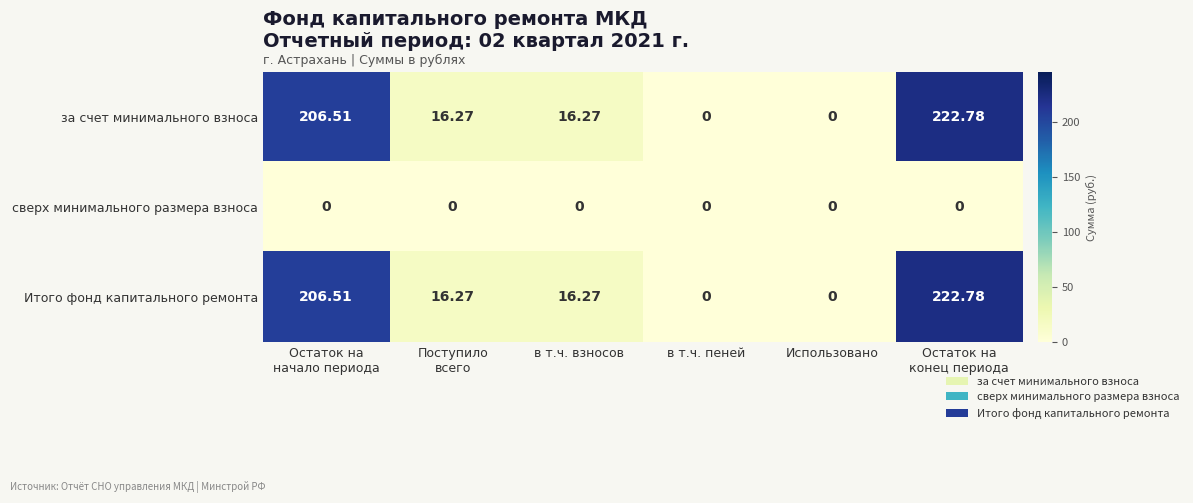

At how many categories does at least one series exceed 169?

2